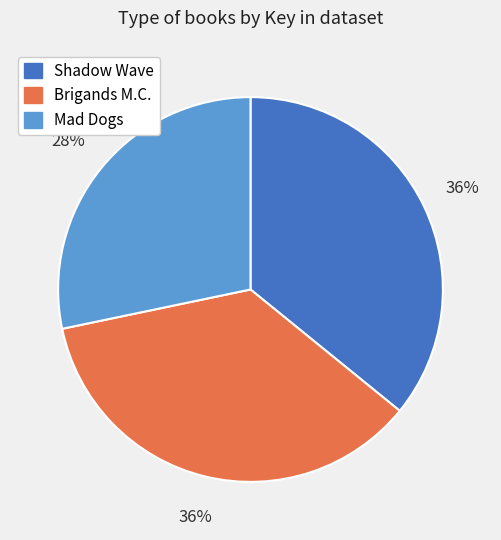

To the nearest percent, what is the combined percentage of Shadow Wave and Brigands M.C.?

72%